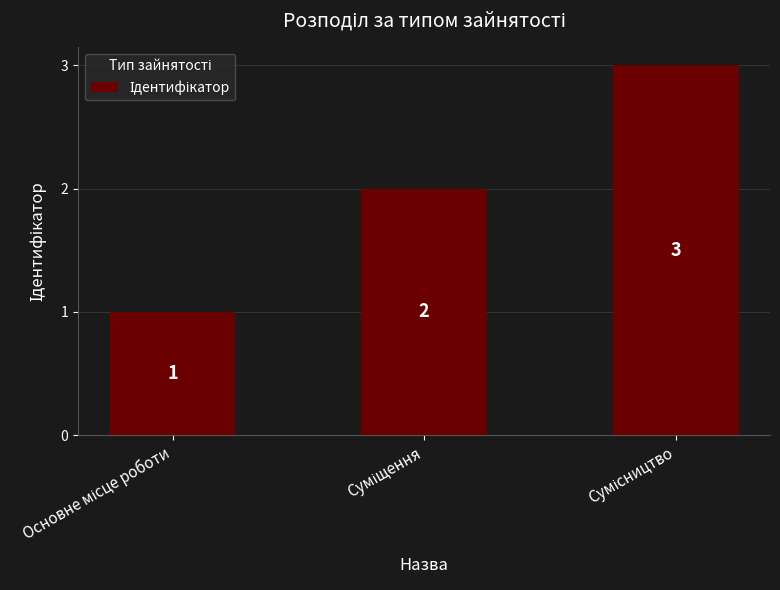

What is the value of the 2nd bar from the left?

2